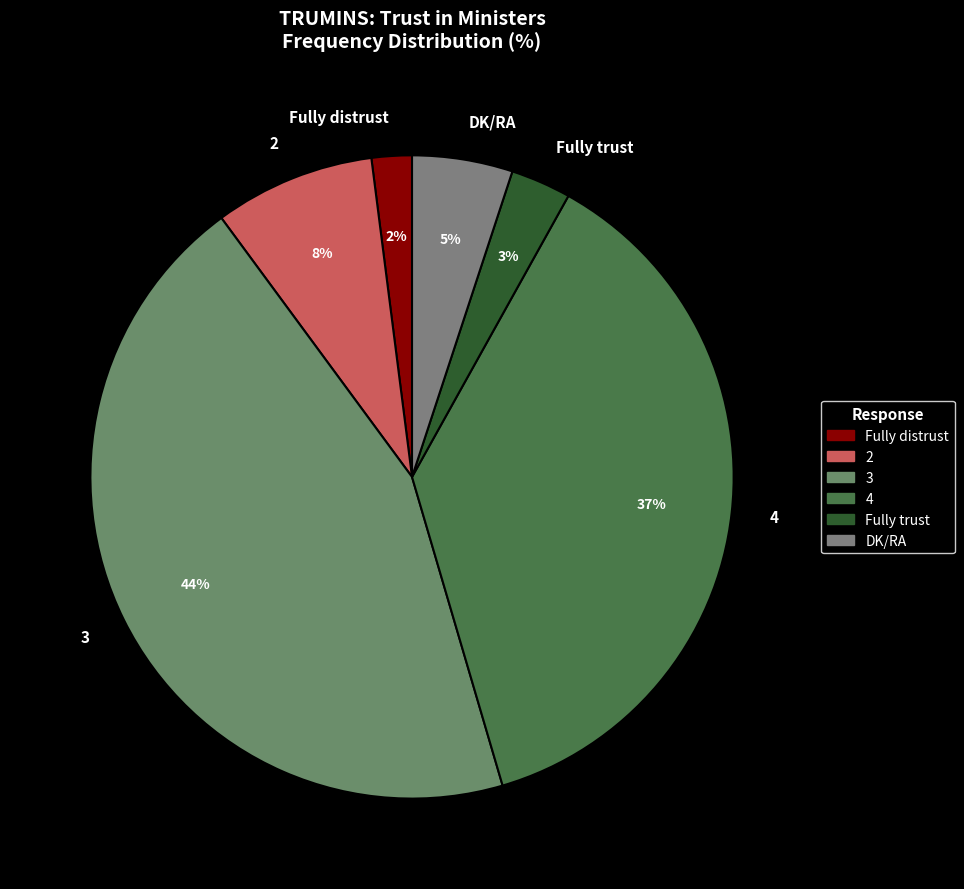

Is 4 the majority of the pie?

No